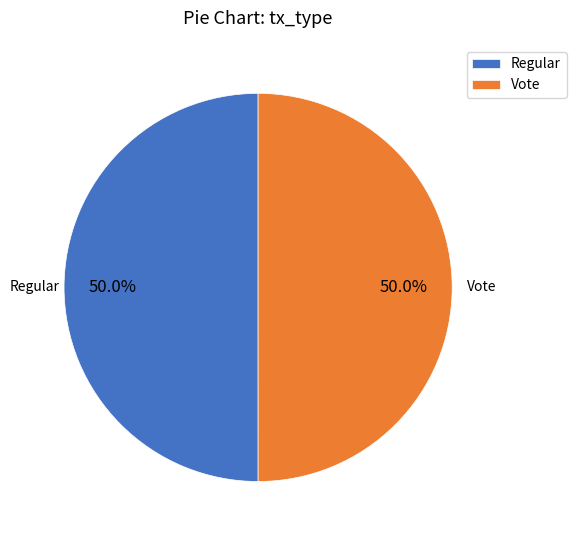

Is the sum of Regular and Vote greater than half?

Yes